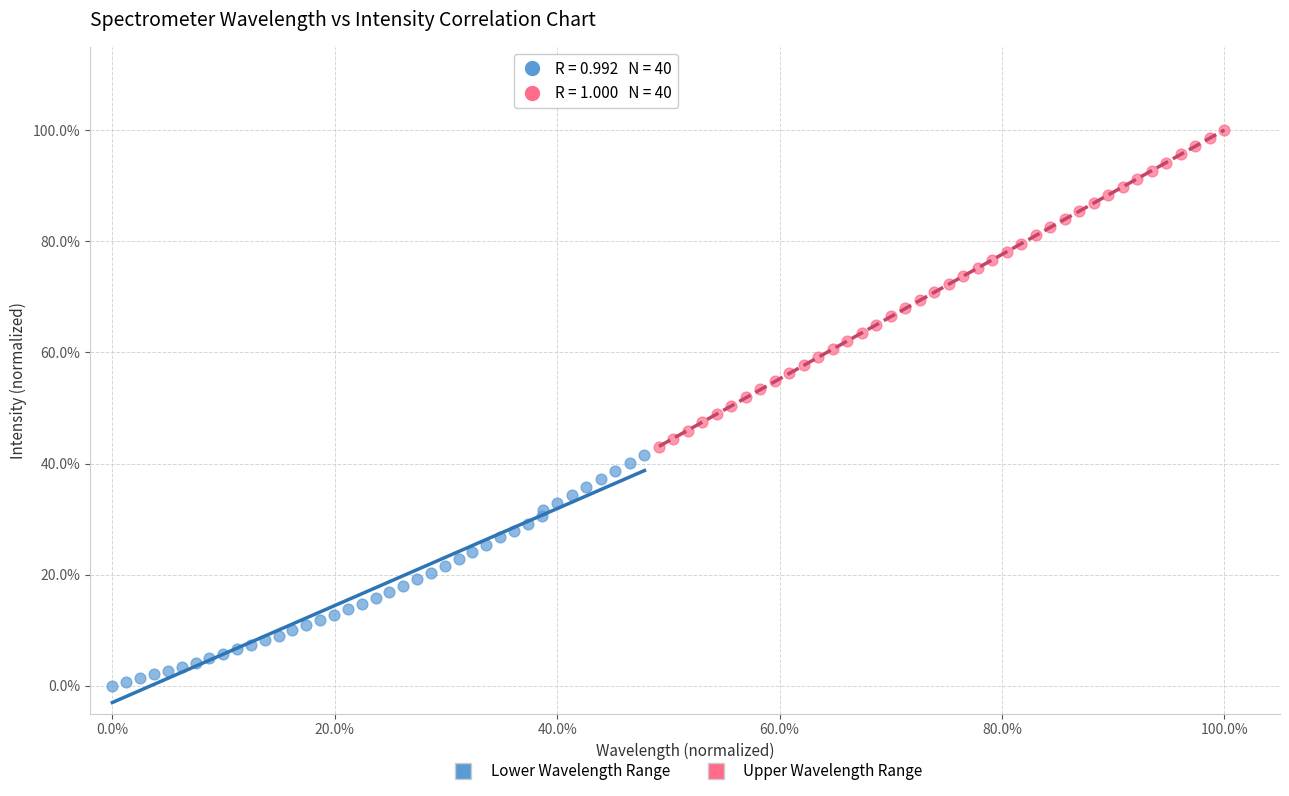

Which series reaches the maximum Y coordinate?

Upper Wavelength Range